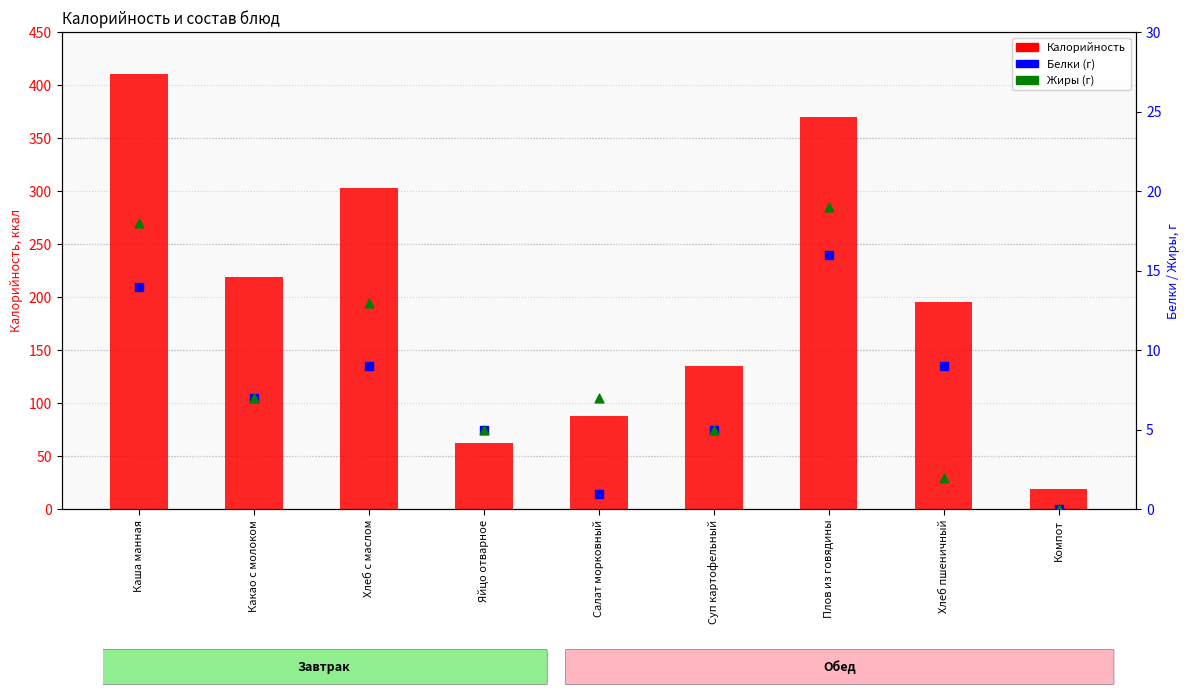

What is the total value across all series at Плов из говядины?

405